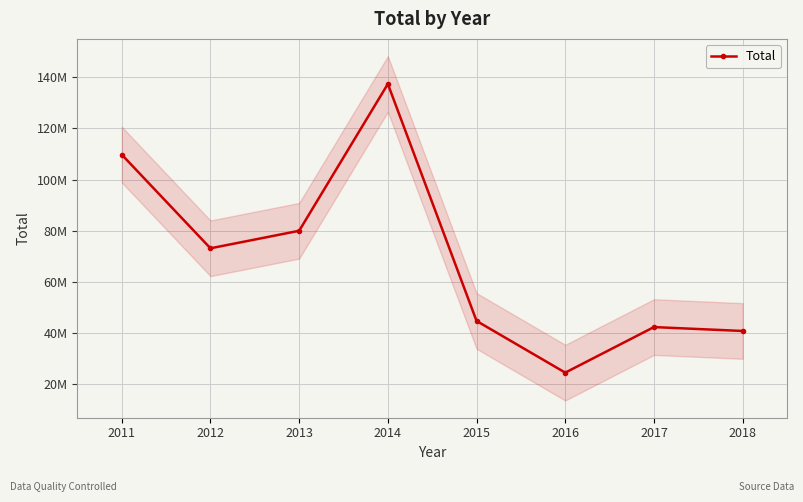

How many points are lower than both their immediate neighbors (excluding endpoints)?

2